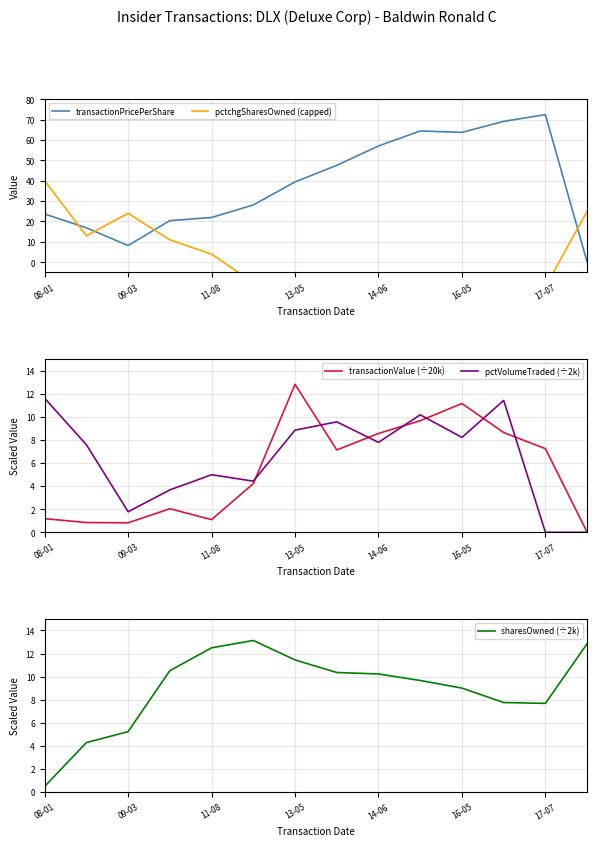

Which series has the largest total across all categories?

transactionPricePerShare